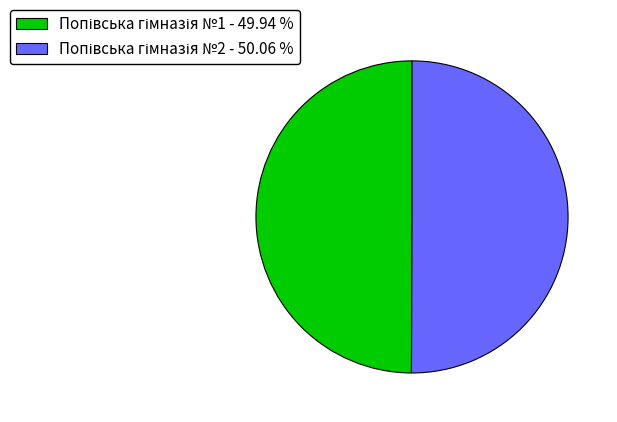

What is the smallest slice in the pie chart?

Попівська гімназія №1